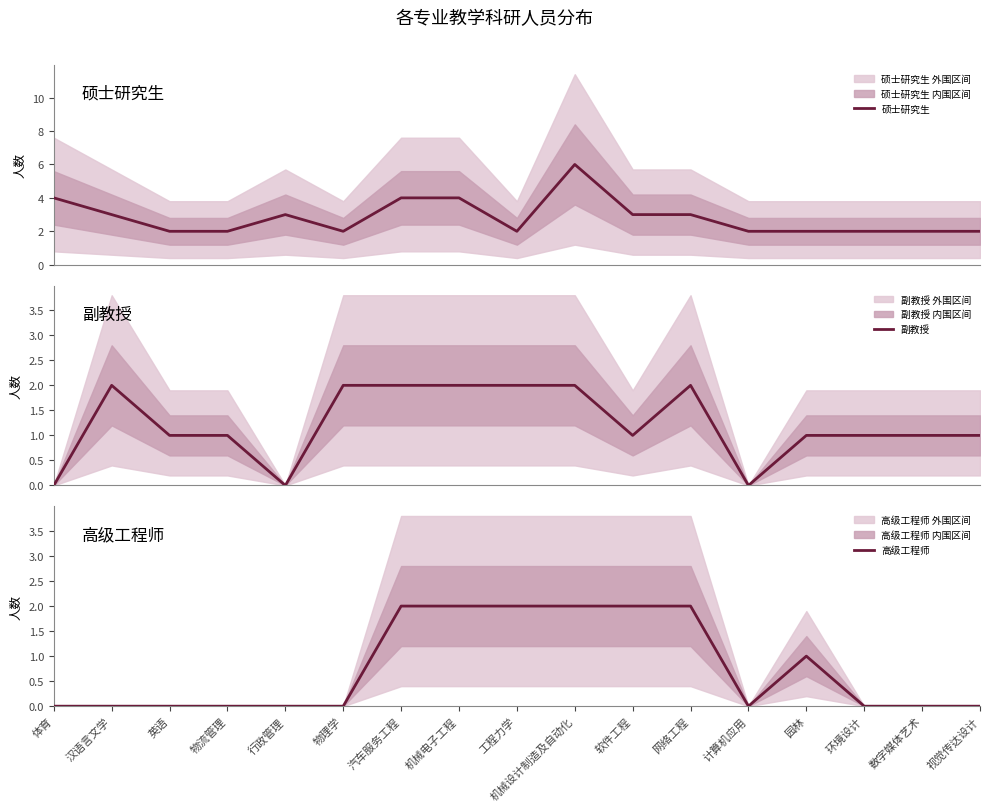

What is the spread (max minus min) of values at 软件工程?

2